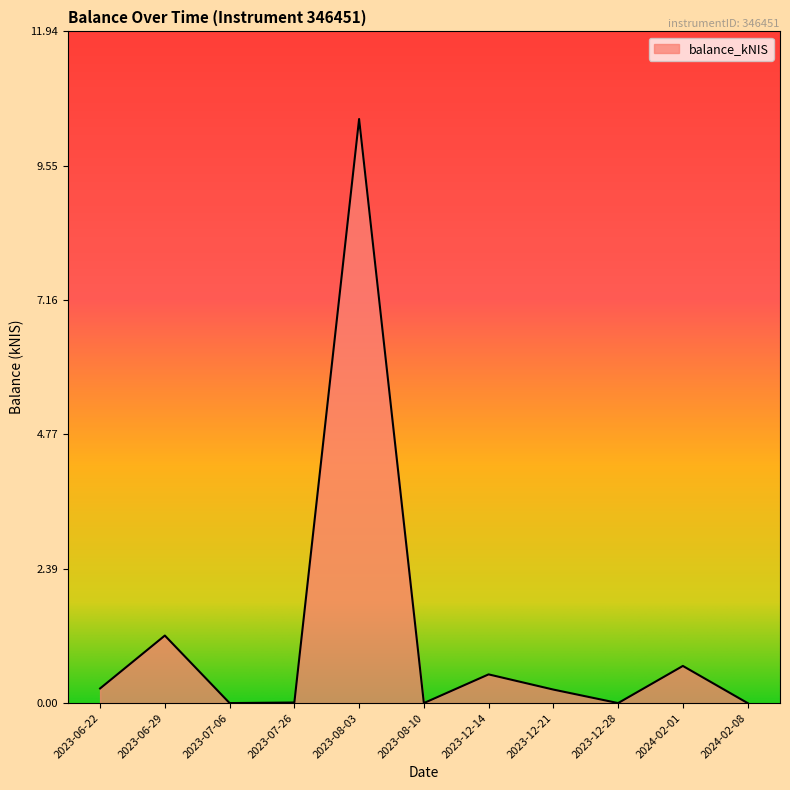

The value at 2024-02-01 is 0.3. True or false?

False